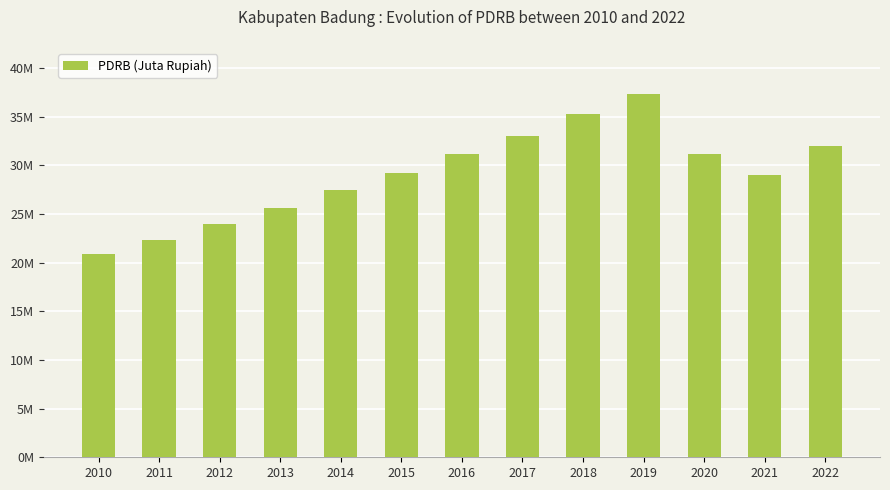

Reading left to right, what are all the values shown in this chart?

2010=20848561.2	2011=22322699.1	2012=24027651.1	2013=25666531.6	2014=27458060.1	2015=29170235.6	2016=31157371.6	2017=33052047.9	2018=35275421.9	2019=37326470.7	2020=31147821.5	2021=29049519.3	2022=31946547.6